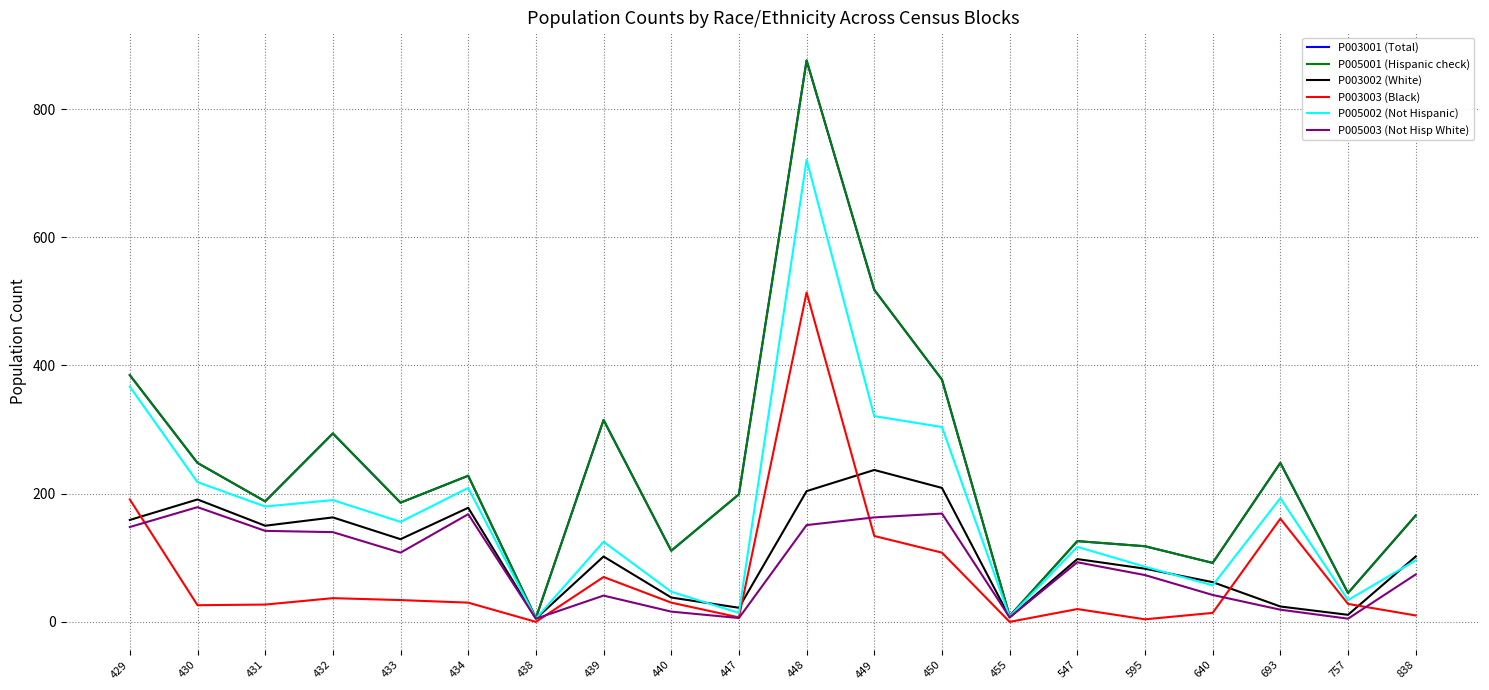

What is the value of the P005002 (Not Hispanic) point at the 18th from the left?

193